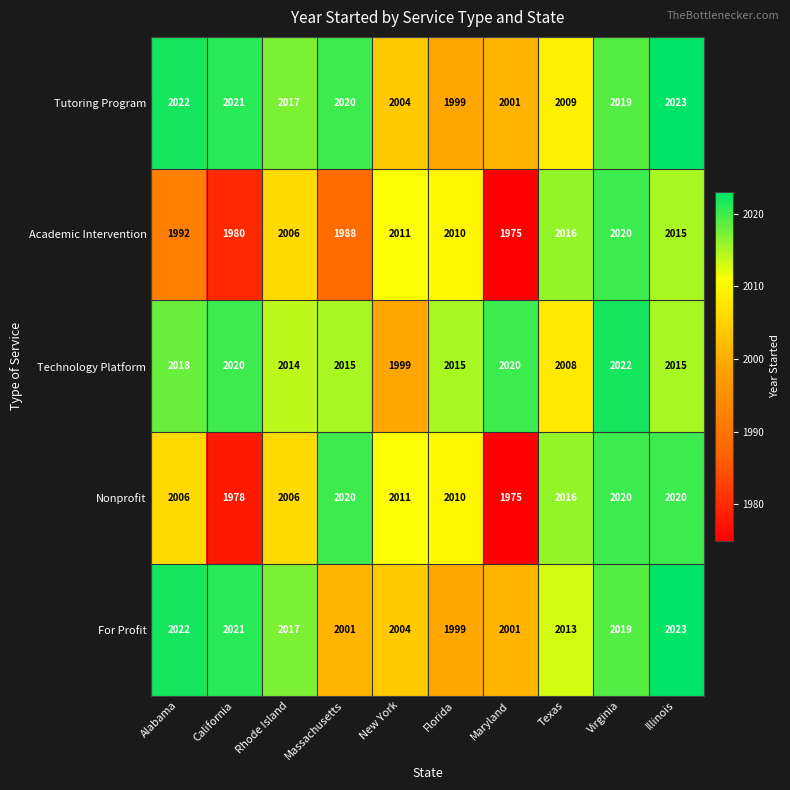

List the labels in order of Tutoring Program value, largest first.

Illinois, Alabama, California, Massachusetts, Virginia, Rhode Island, Texas, New York, Maryland, Florida